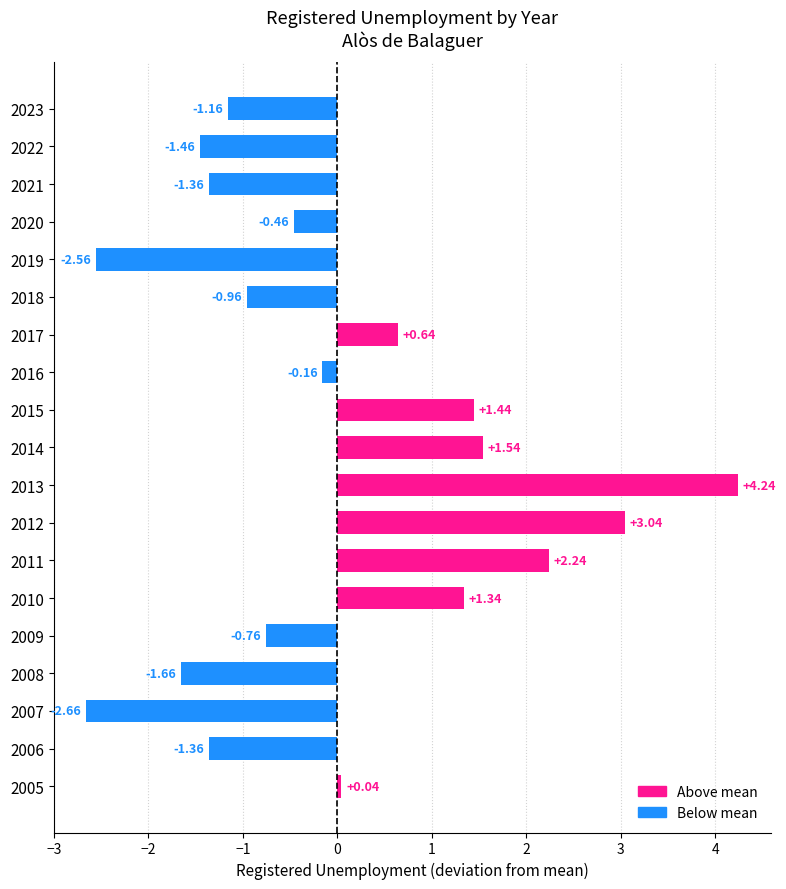

What is the change in value from 2019 to 2012?

+5.6